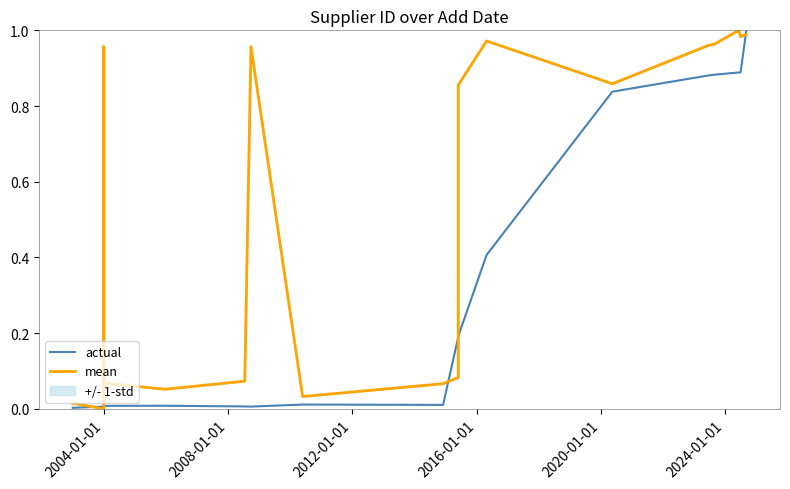

Which series has the largest range (max minus min)?

actual